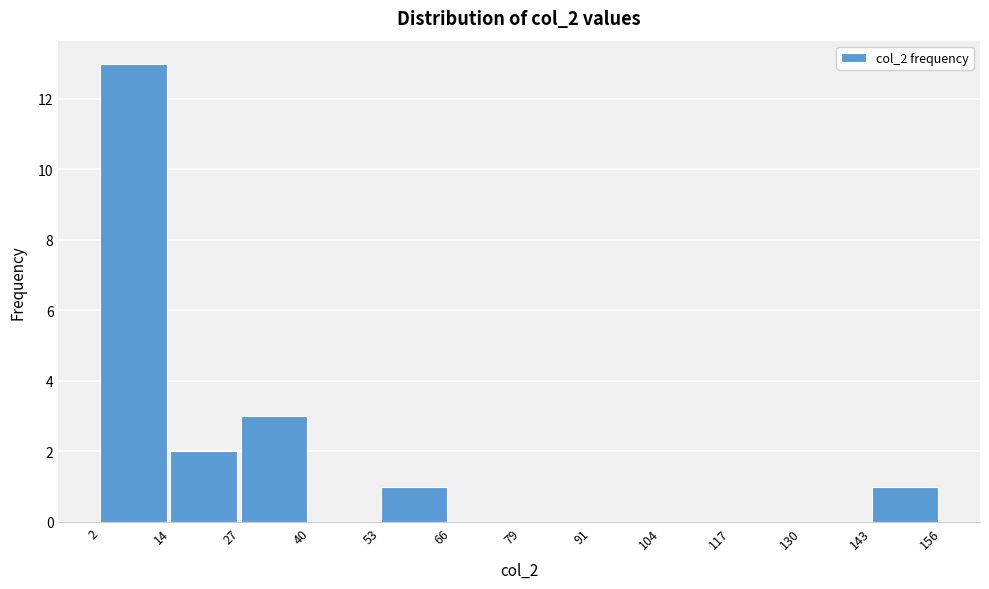

Over which range of the x-axis is the bar tallest?

2 to 14